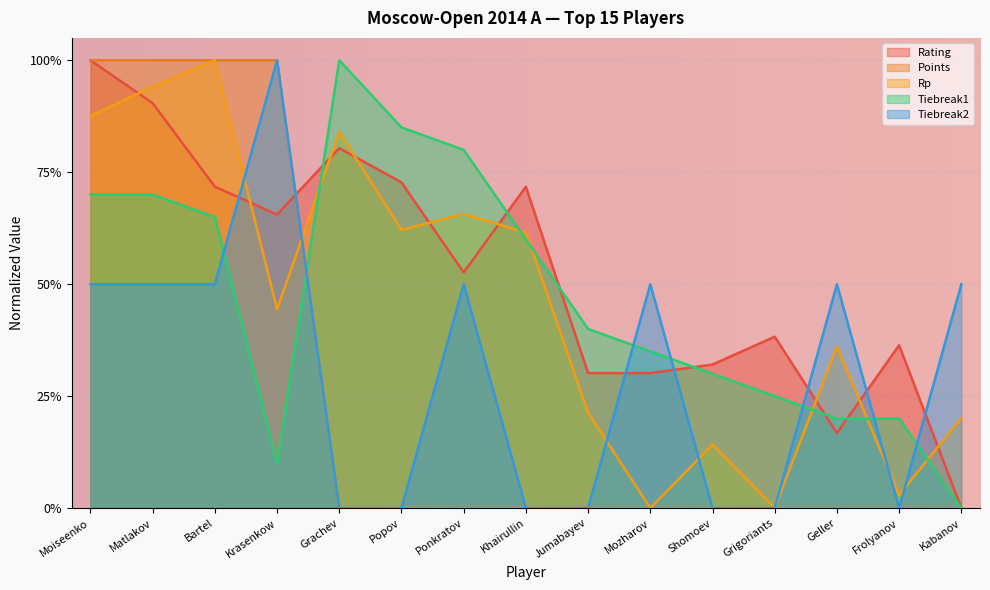

True or false: Points and Tiebreak2 intersect in this chart.

False